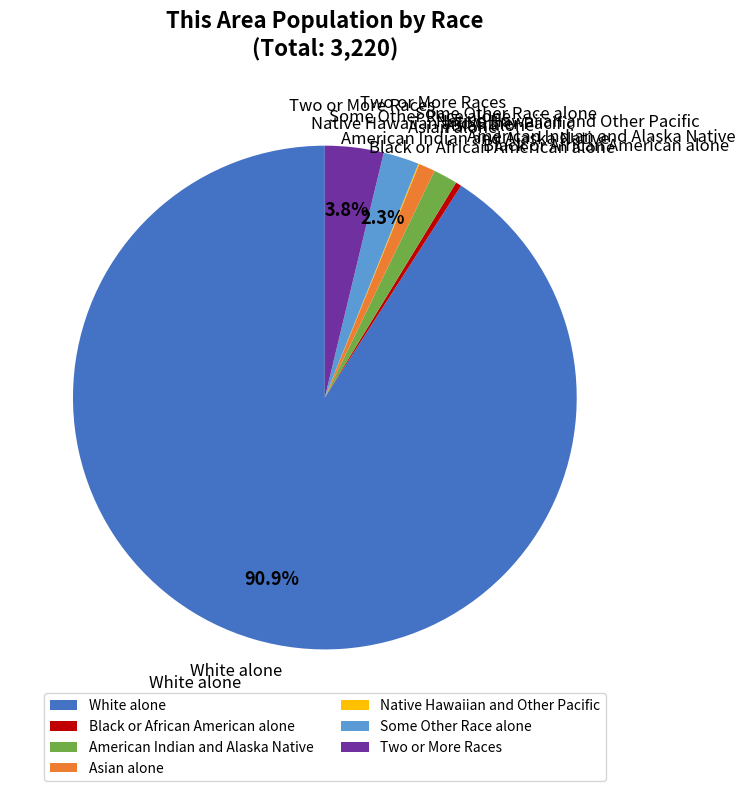

Approximately how many times larger is the value at White alone compared to Black or African American alone?

243.9